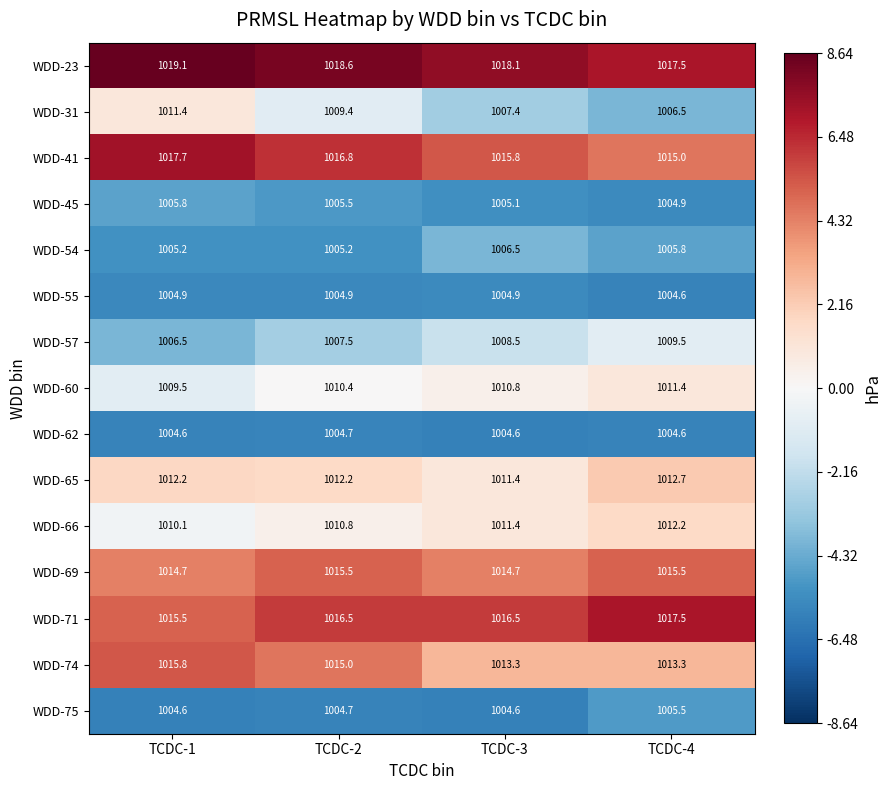

Is it true that WDD-65 equals 1509.9 at TCDC-2?

False